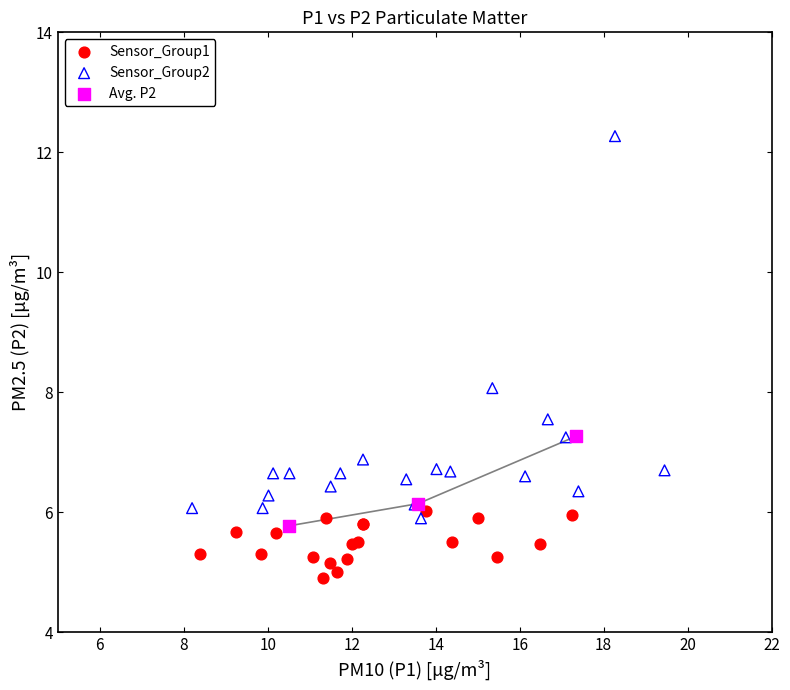

Which series reaches the minimum Y coordinate?

Sensor_Group1